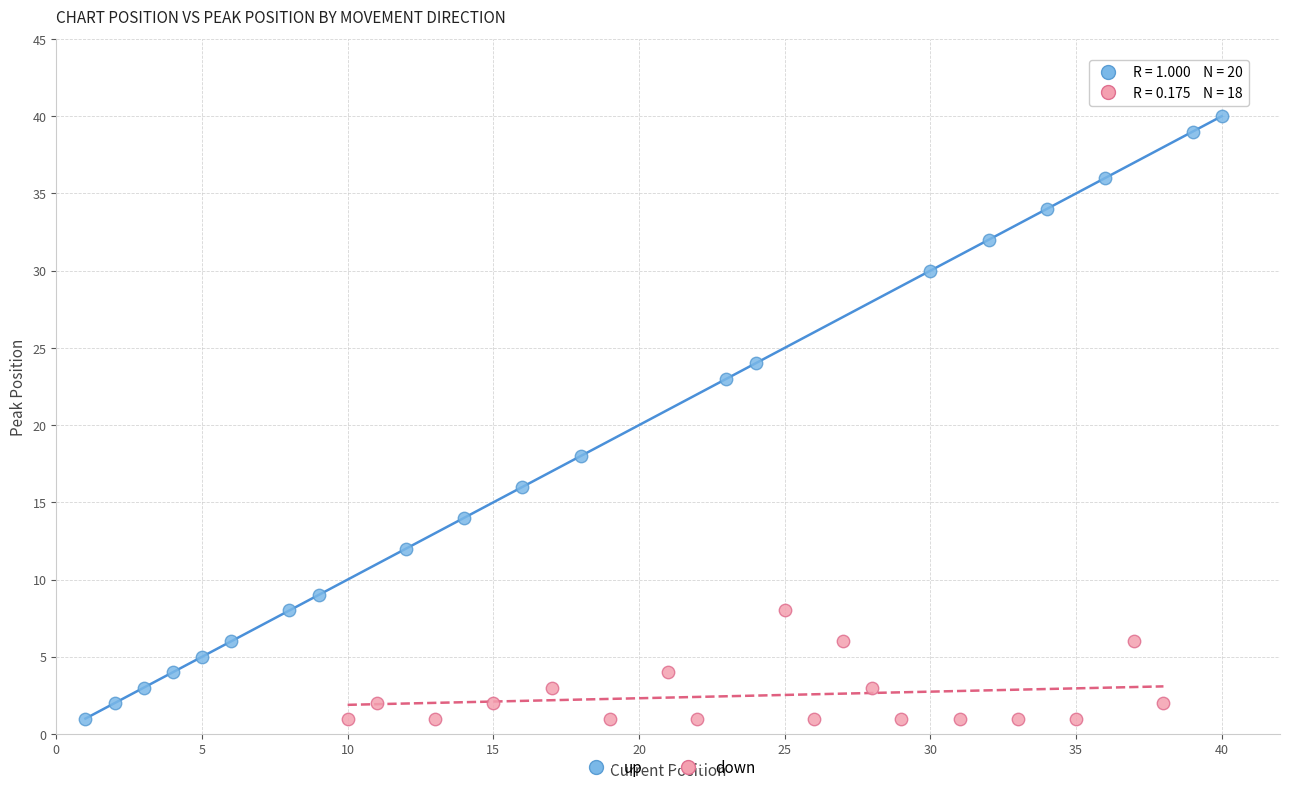

What are all the series names shown in the legend?

up, down